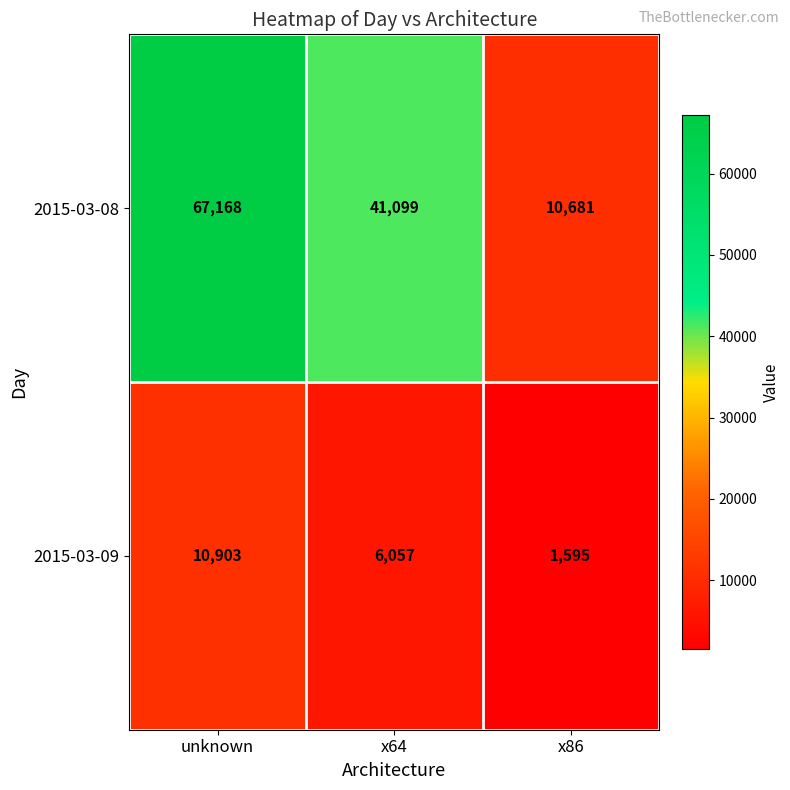

Rank the series by their maximum value, from highest to lowest.

2015-03-08, 2015-03-09